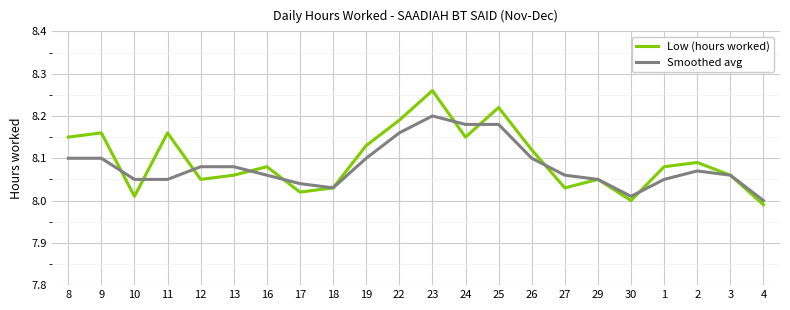

True or false: Smoothed avg has a value of 8.2 at 22.

True